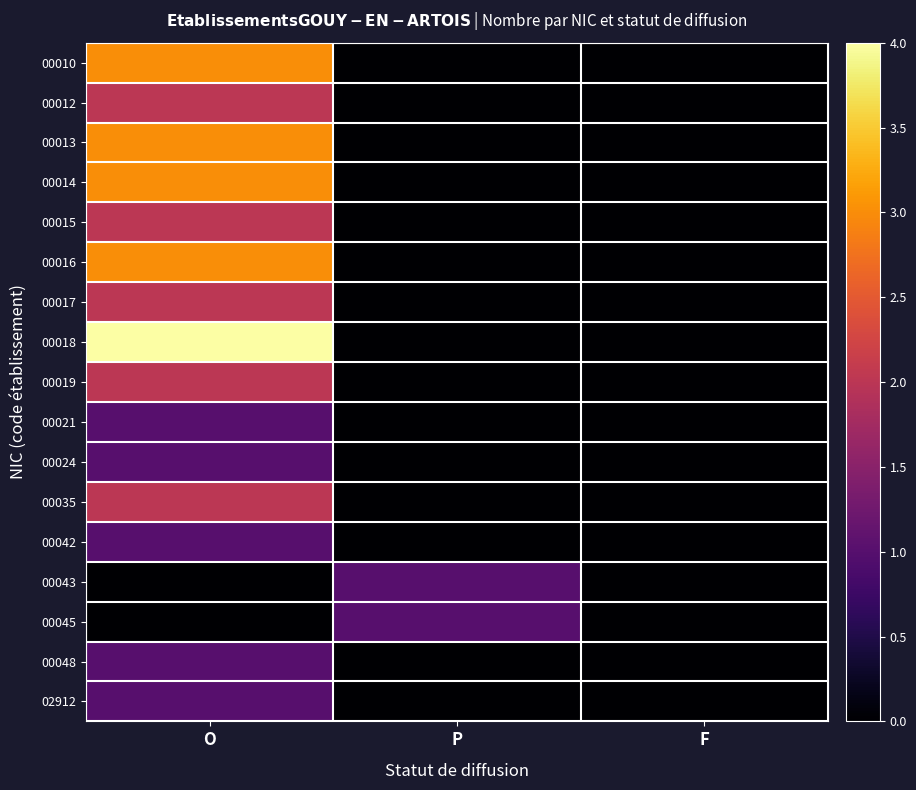

Count the number of categories in the chart.

3